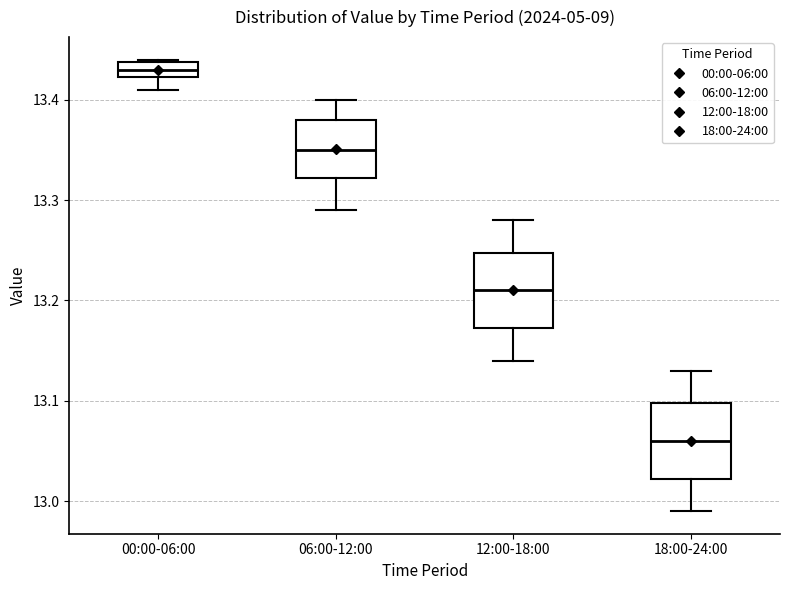

Which box has the lowest median line?

18:00-24:00